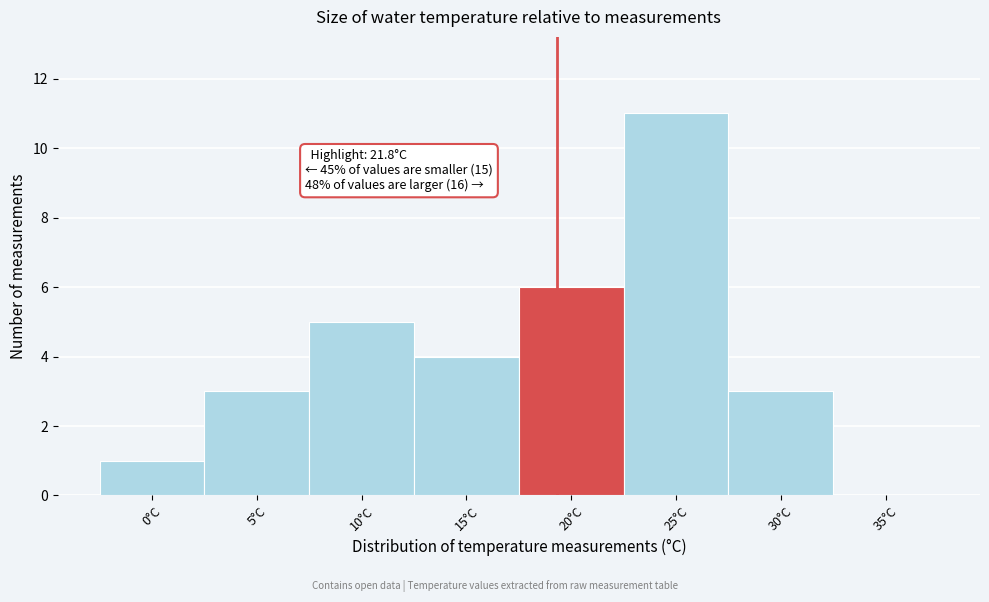

Reading right to left, transcribe all the data shown in this chart.

35°C=0	30°C=3	25°C=11	20°C=6	15°C=4	10°C=5	5°C=3	0°C=1